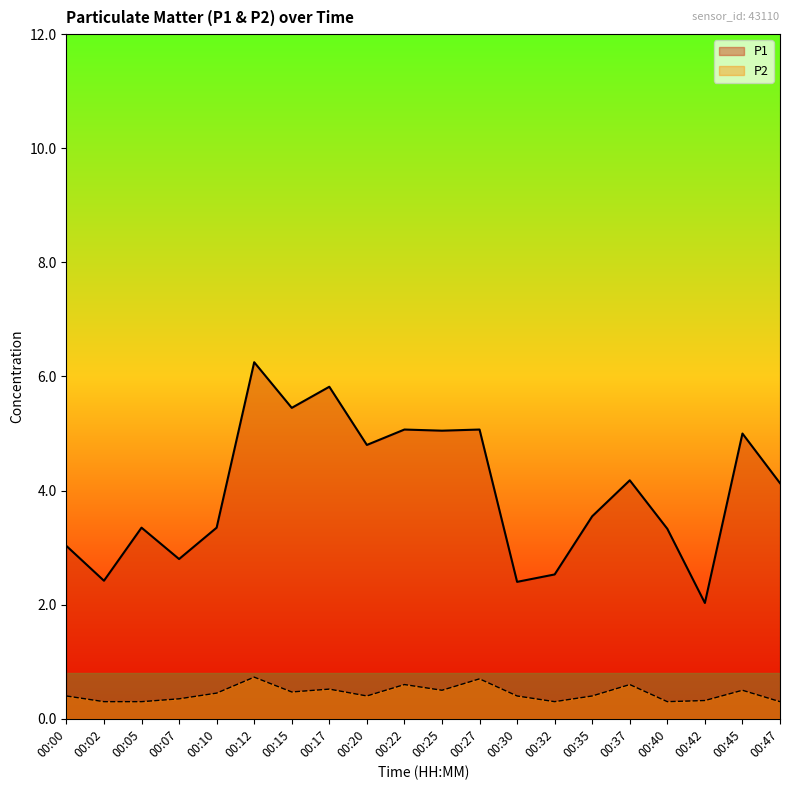

Is it true that P2 equals 0.1 at 00:07?

False